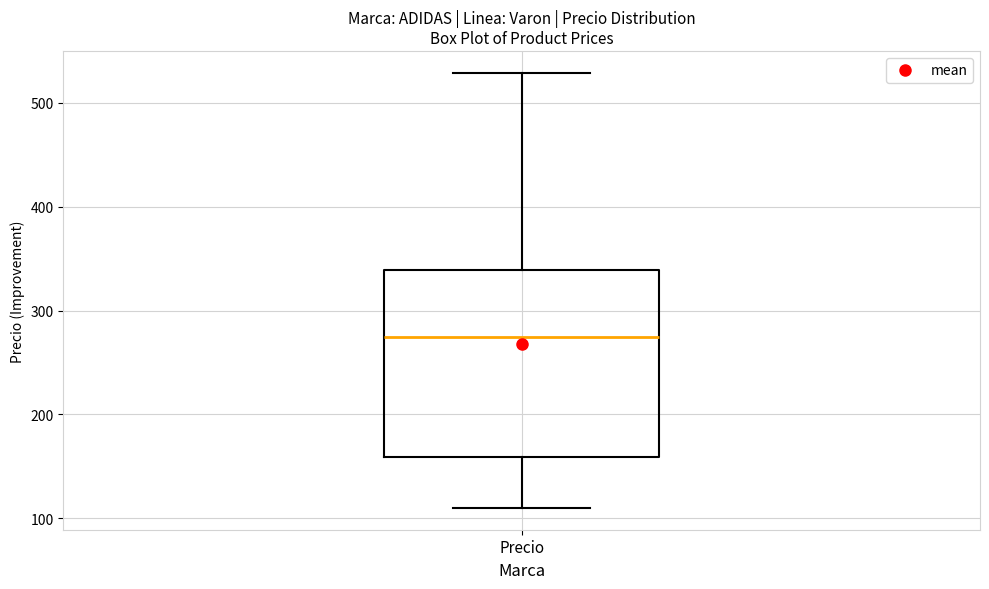

Transcribe this box plot: give where the median line is, the range the box spans, and where the two whiskers end, as read against the y-axis. The values are not printed on the chart, so give them approximately, as read against the axis.

median 280, box 160 to 340, whiskers 110 to 530